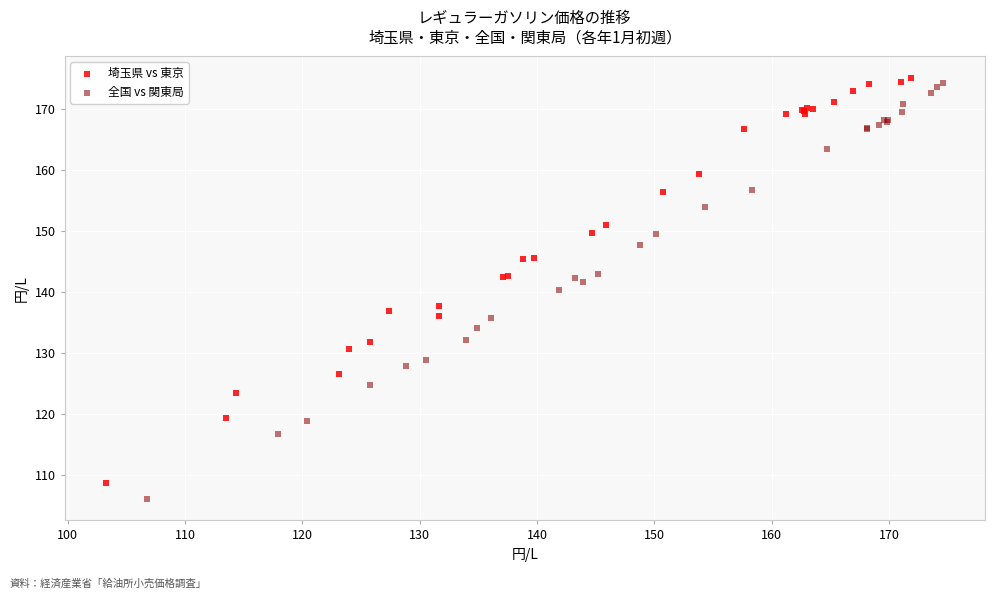

Which series has the widest spread of Y values?

全国 vs 関東局